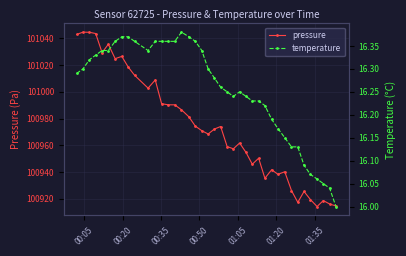

What is the minimum value for pressure?

100914.3